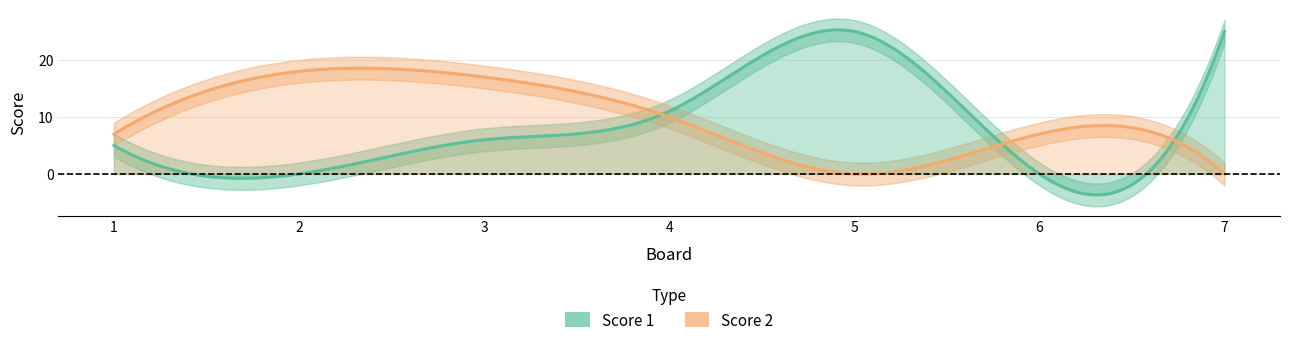

Where is the first local minimum for Score 1?

2